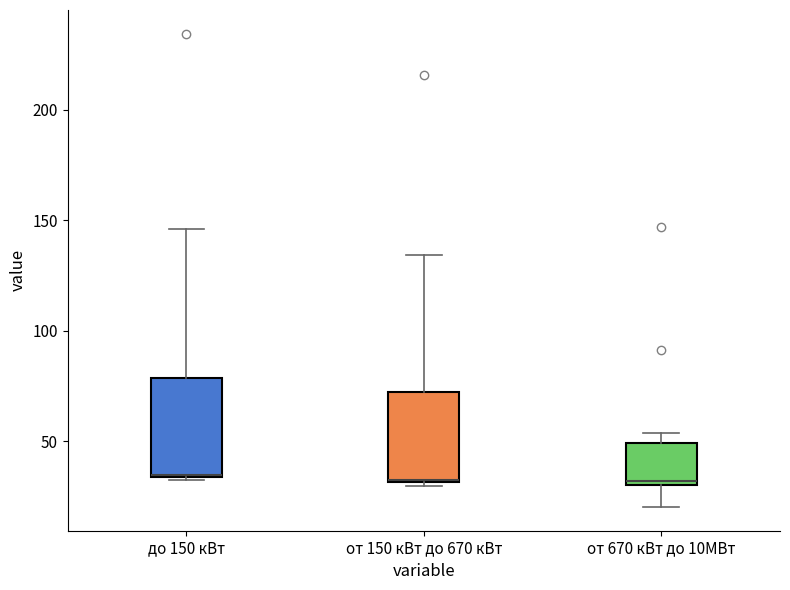

Reading left to right, read every box against the y-axis: the position of its median line, the range the box covers, and the ends of its whiskers. The values are not printed on the chart, so give them approximately, as read against the axis.

до 150 кВт: median 35 (drawn on the box's lower edge), box 35 to 80, whiskers 30 to 145
от 150 кВт до 670 кВт: median 30, box 30 to 75, whiskers 30 (just below the box's lower edge) to 135
от 670 кВт до 10МВт: median 30 (just above the box's lower edge), box 30 to 50, whiskers 20 to 55